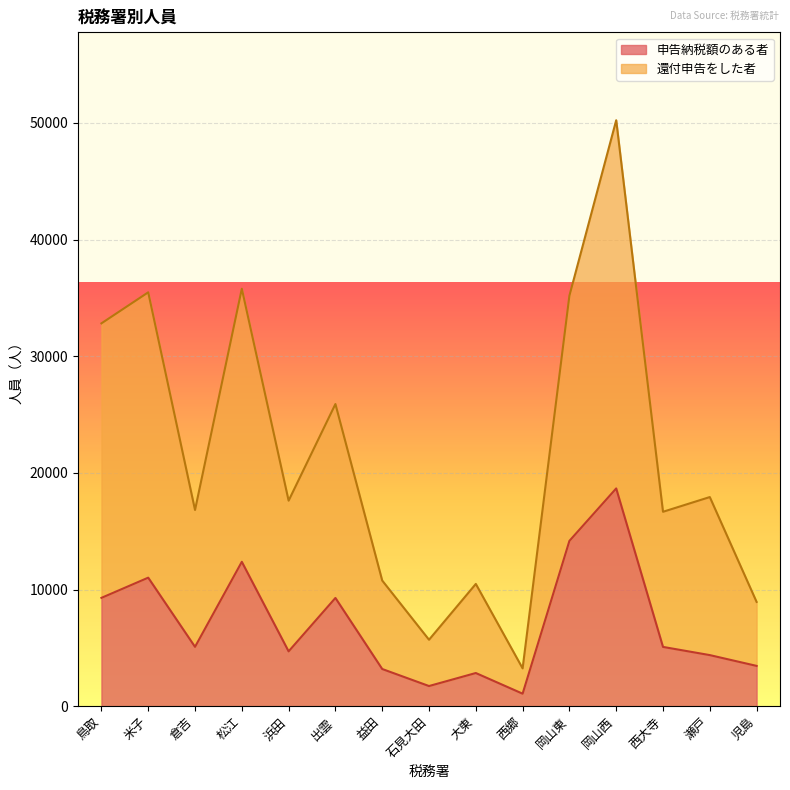

How many lines are shown in the chart?

2